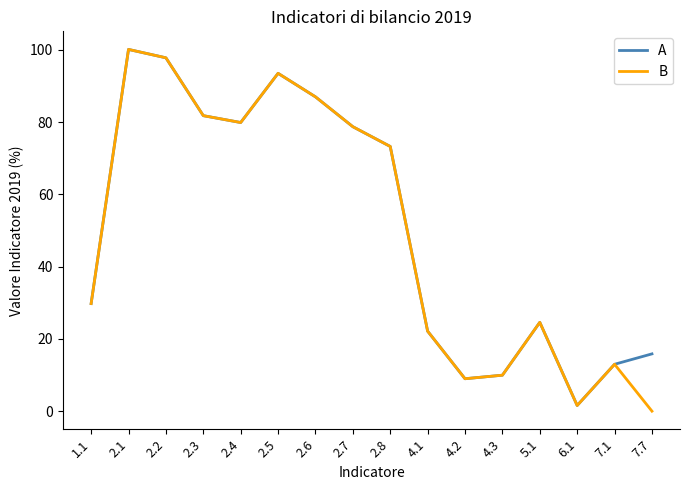

What position from the right is 2.8?

8